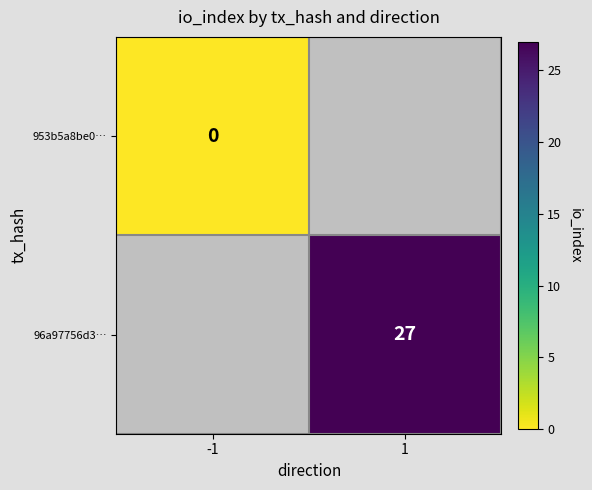

At how many categories does at least one series exceed 14?

1